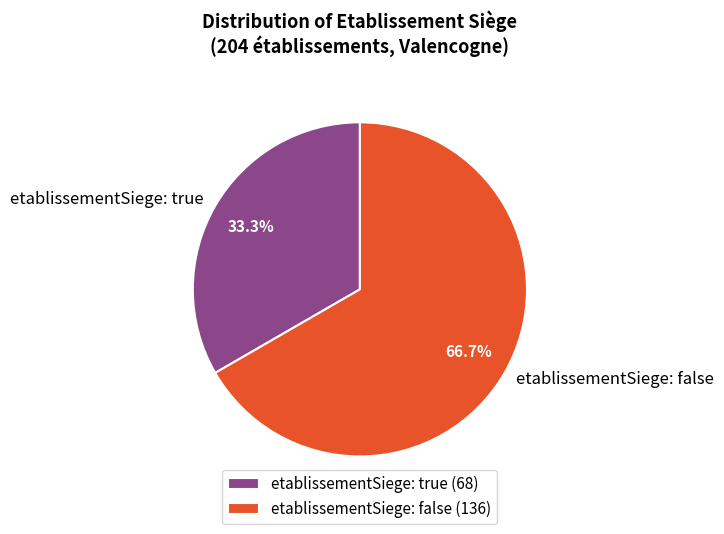

Between etablissementSiege: true and etablissementSiege: false, which is larger?

etablissementSiege: false